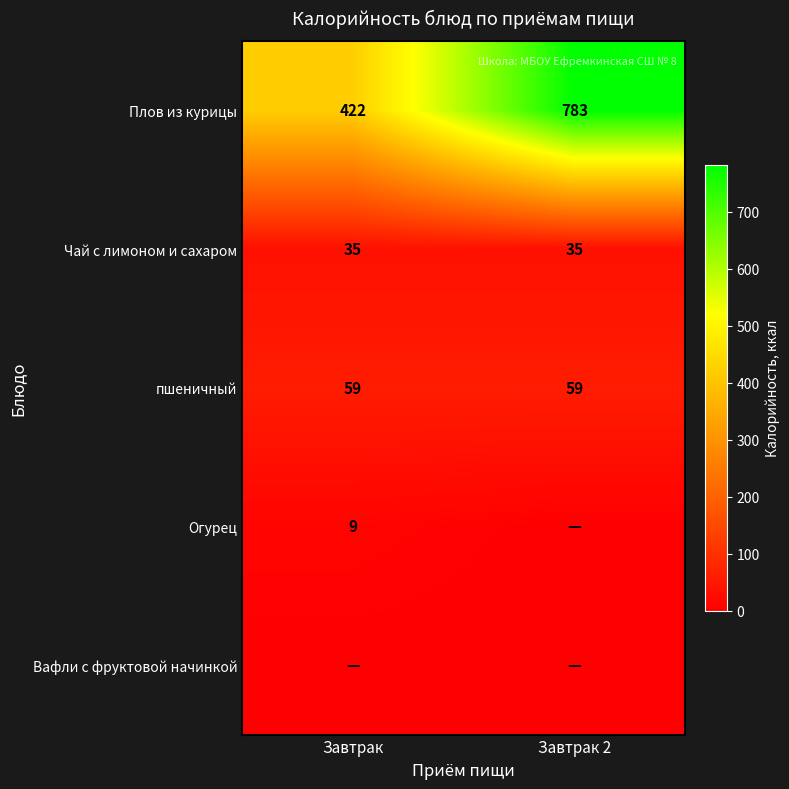

What is the spread (max minus min) of values at Завтрак 2?

783.0